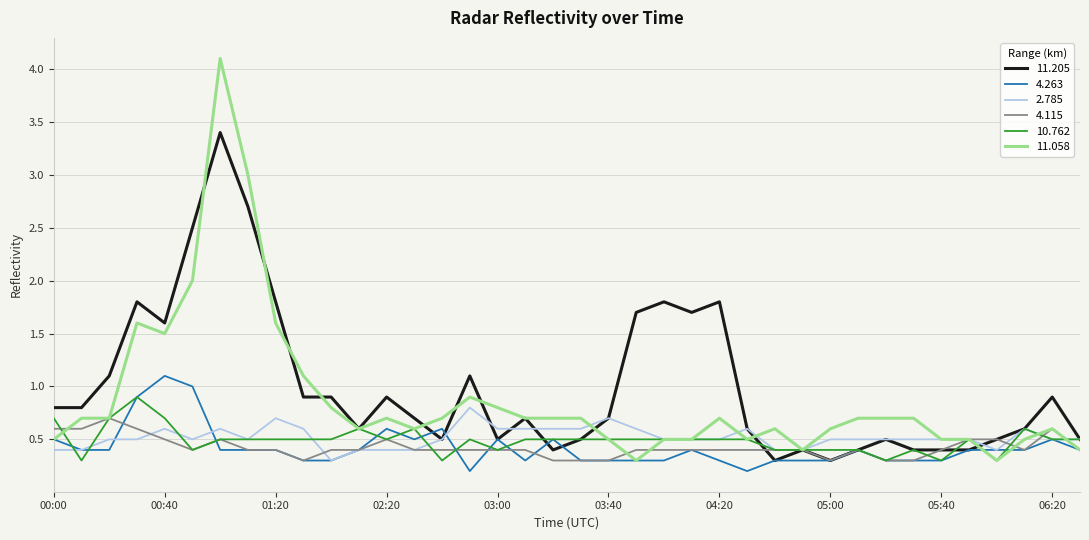

What is the highest value of the 2.785 series?

0.8